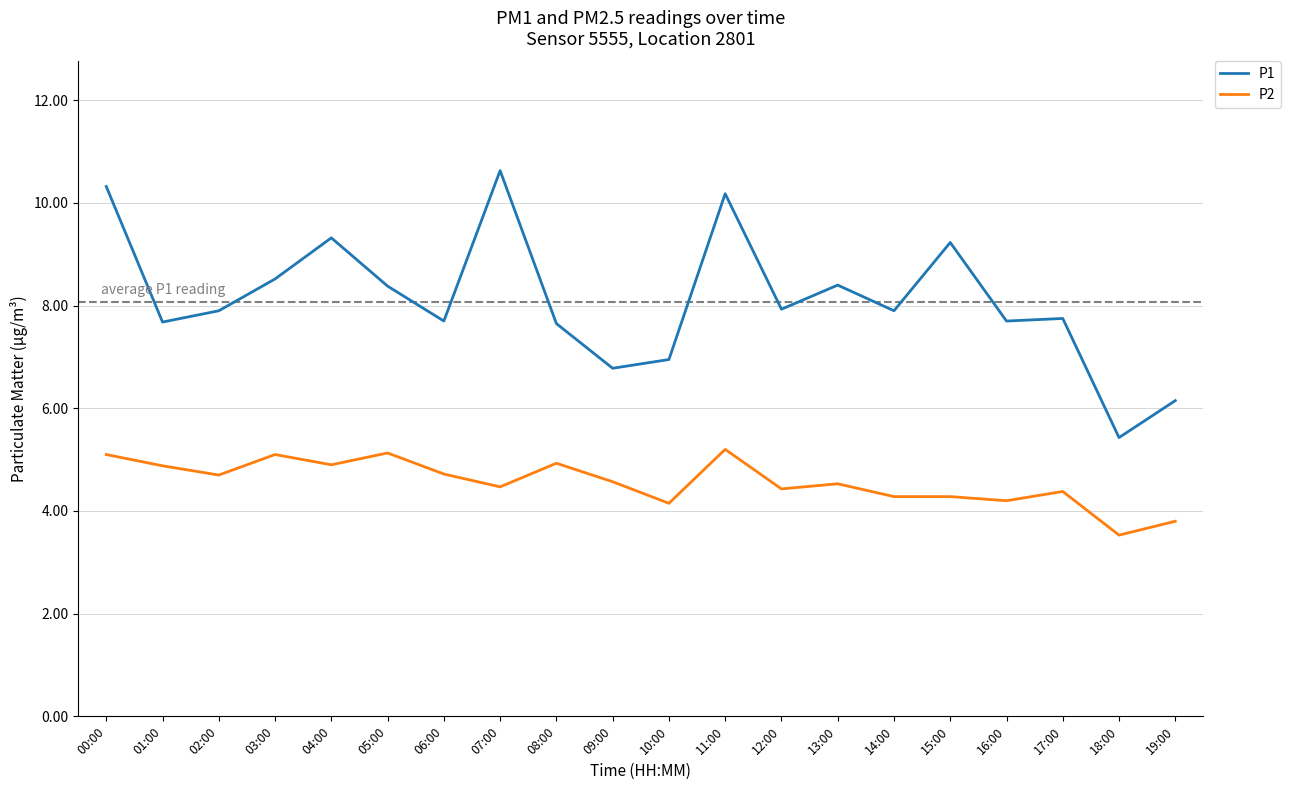

What value does the P1 series have at 13:00?

8.4